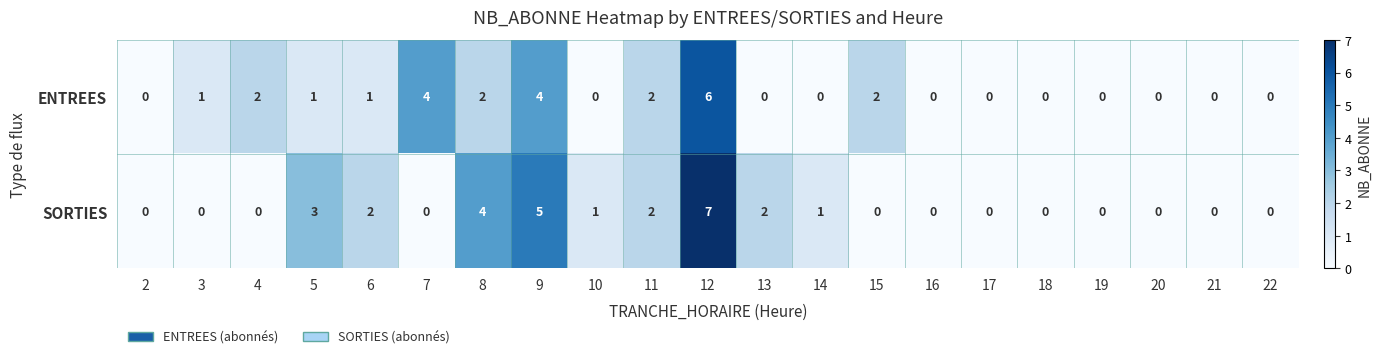

What is the total value across all series at 10?

1